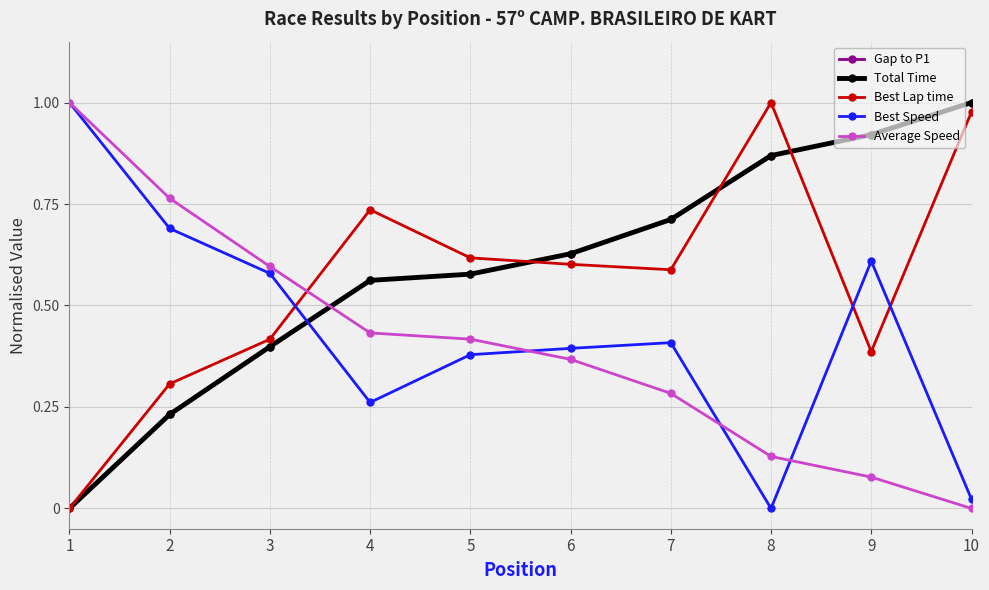

Reading right to left, what are all the values shown in this chart?

Gap to P1: 10=1.0	9=0.9	8=0.9	7=0.7	6=0.6	5=0.6	4=0.6	3=0.4	2=0.2	1=0.0
Total Time: 10=1.0	9=0.9	8=0.9	7=0.7	6=0.6	5=0.6	4=0.6	3=0.4	2=0.2	1=0.0
Best Lap time: 10=1.0	9=0.4	8=1.0	7=0.6	6=0.6	5=0.6	4=0.7	3=0.4	2=0.3	1=0.0
Best Speed: 10=0.0	9=0.6	8=0.0	7=0.4	6=0.4	5=0.4	4=0.3	3=0.6	2=0.7	1=1.0
Average Speed: 10=0.0	9=0.1	8=0.1	7=0.3	6=0.4	5=0.4	4=0.4	3=0.6	2=0.8	1=1.0